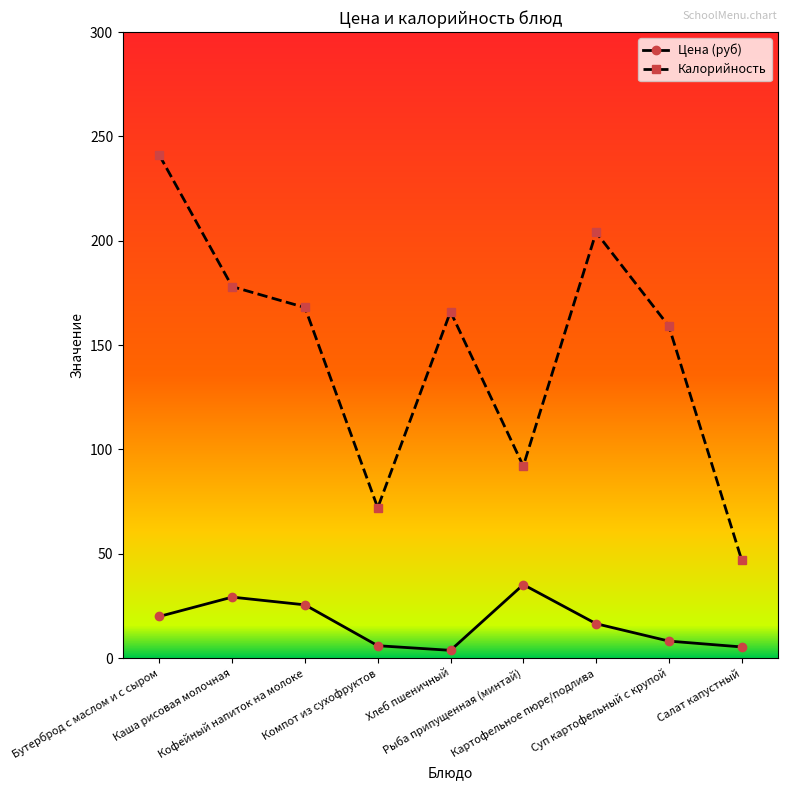

Rank the series by their maximum value, from highest to lowest.

Калорийность, Цена (руб)